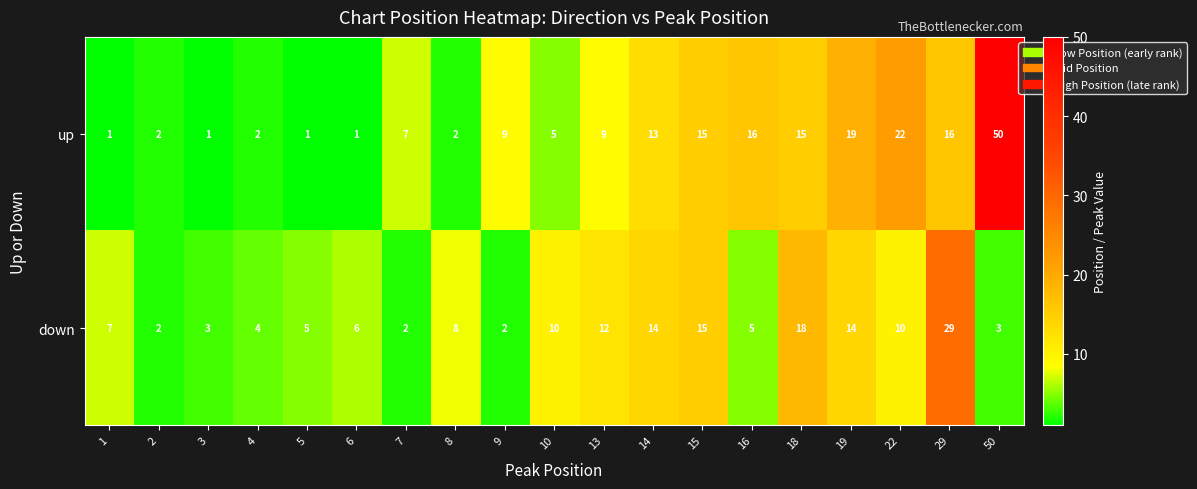

At which category is the sum across all series the highest?

50